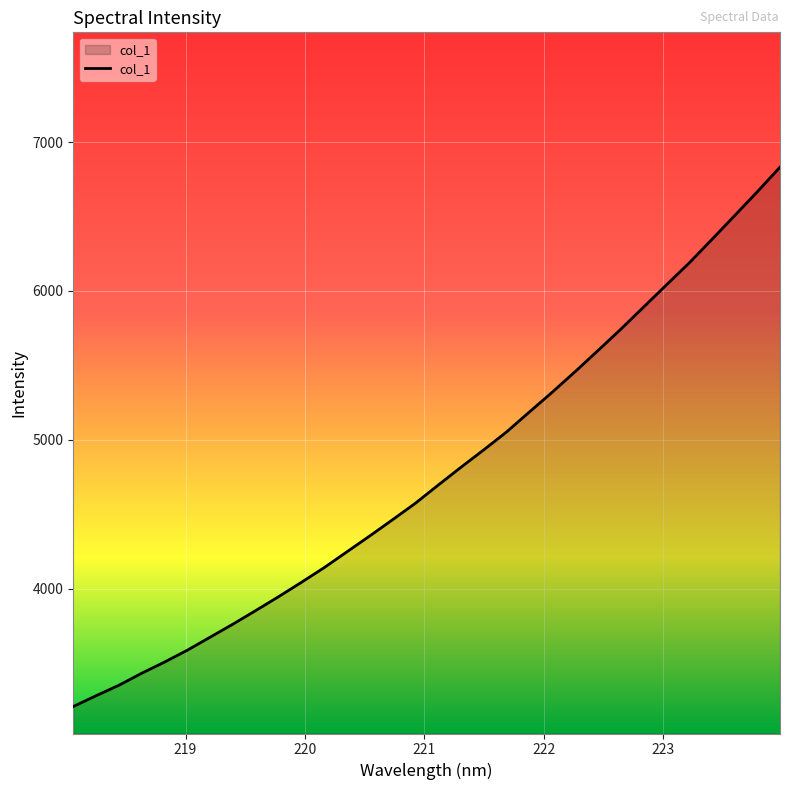

What is the difference between the second highest and minimum values?

3457.7